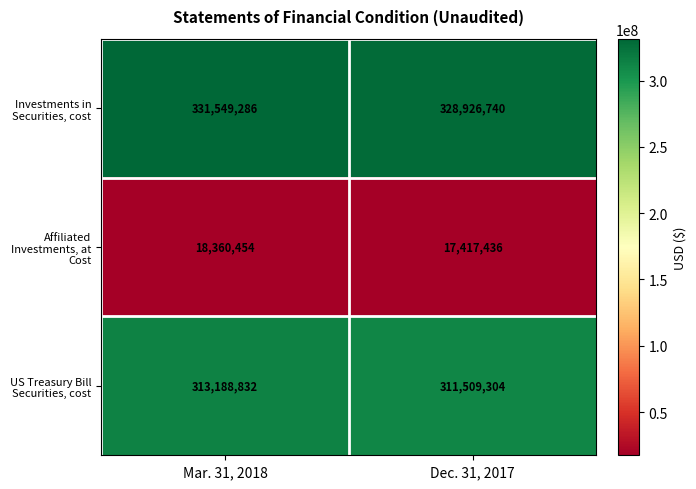

What is the spread (max minus min) of values at Dec. 31, 2017?

311509304